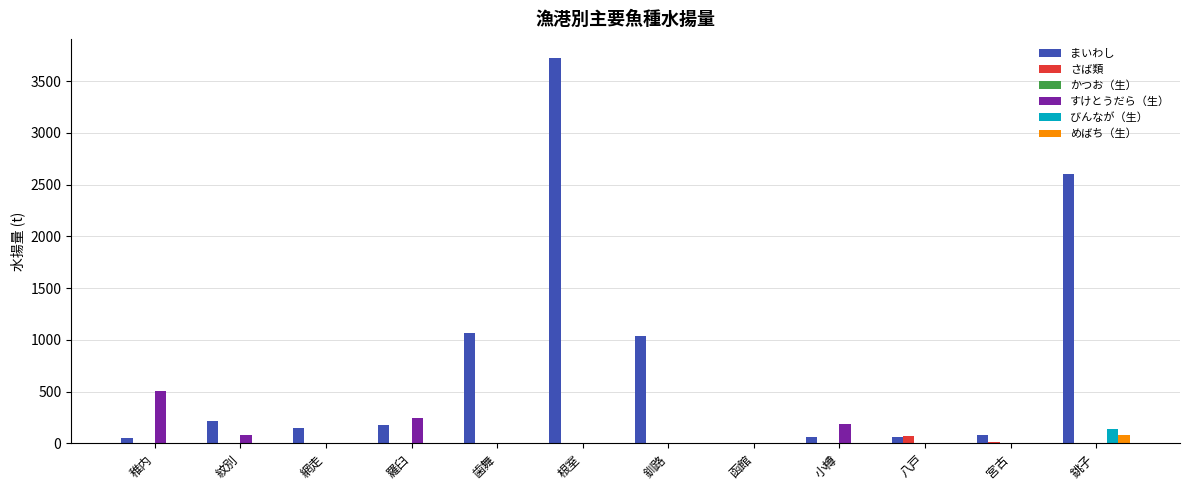

The value of さば類 at 小樽 is 0.0. True or false?

True